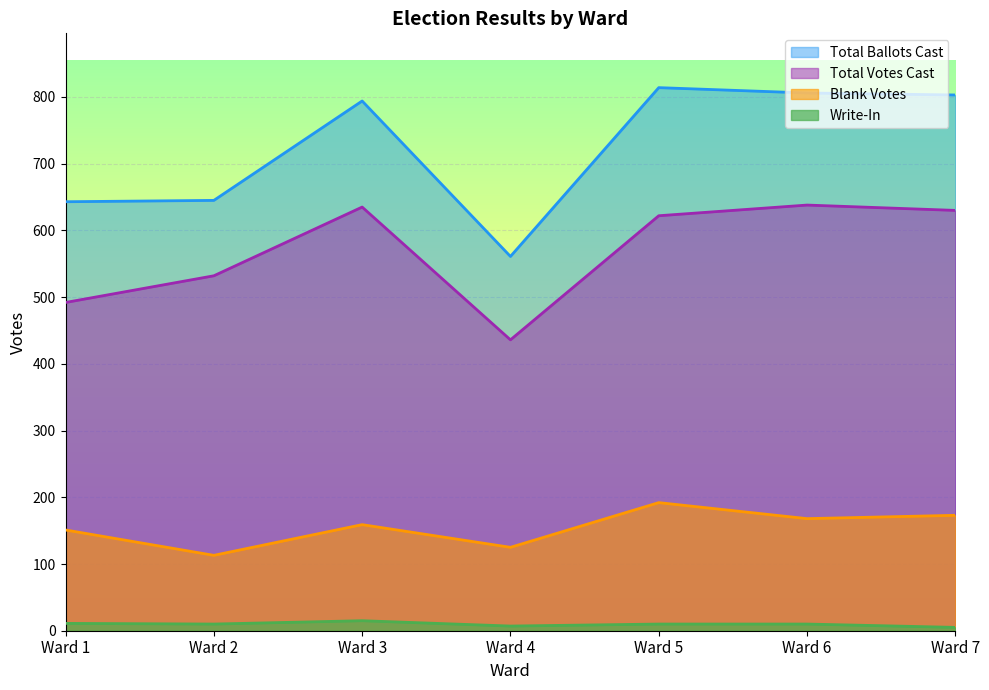

True or false: Total Ballots Cast and Write-In cross at least once.

False